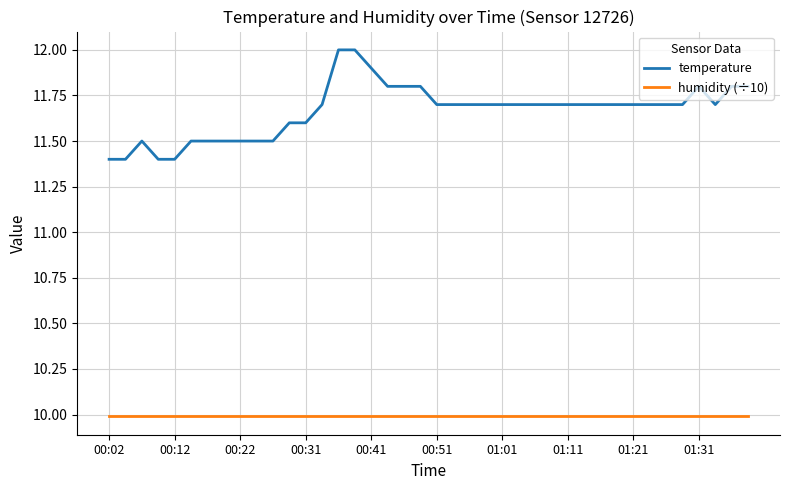

Reading right to left, extract all data points from this chart.

temperature: 11.8	11.8	11.7	11.8	11.7	11.7	11.7	11.7	11.7	11.7	11.7	11.7	11.7	11.7	11.7	11.7	11.7	11.7	11.7	11.7	11.8	11.8	11.8	11.9	12.0	12.0	11.7	11.6	11.6	11.5	11.5	11.5	11.5	11.5	11.5	11.4	11.4	11.5	11.4	11.4
humidity (÷10): 10.0	10.0	10.0	10.0	10.0	10.0	10.0	10.0	10.0	10.0	10.0	10.0	10.0	10.0	10.0	10.0	10.0	10.0	10.0	10.0	10.0	10.0	10.0	10.0	10.0	10.0	10.0	10.0	10.0	10.0	10.0	10.0	10.0	10.0	10.0	10.0	10.0	10.0	10.0	10.0